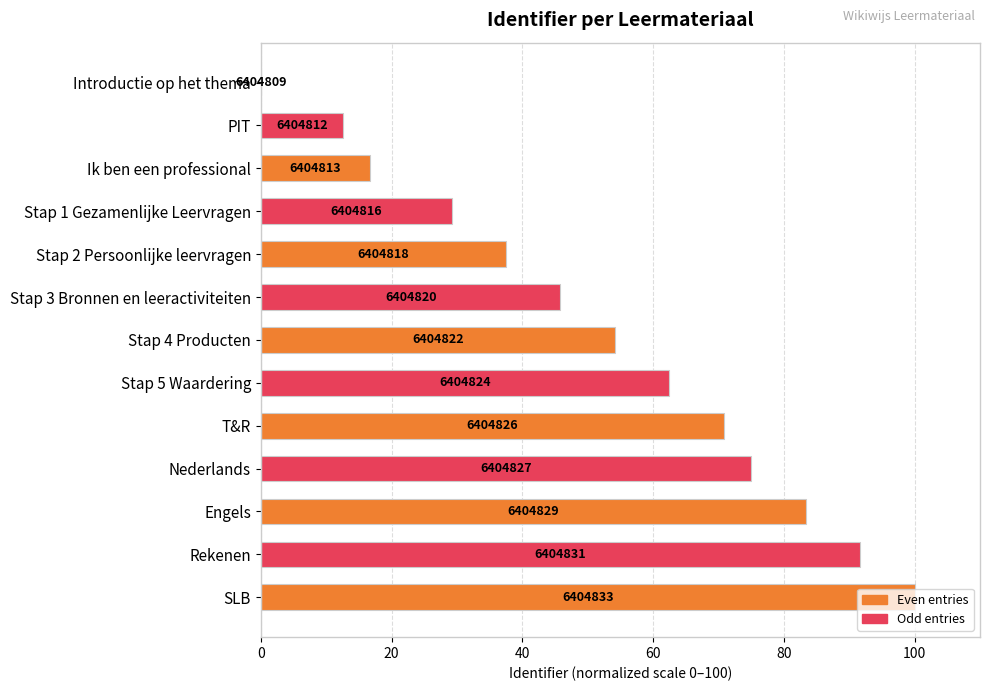

What is the maximum value shown in the chart?

100.0